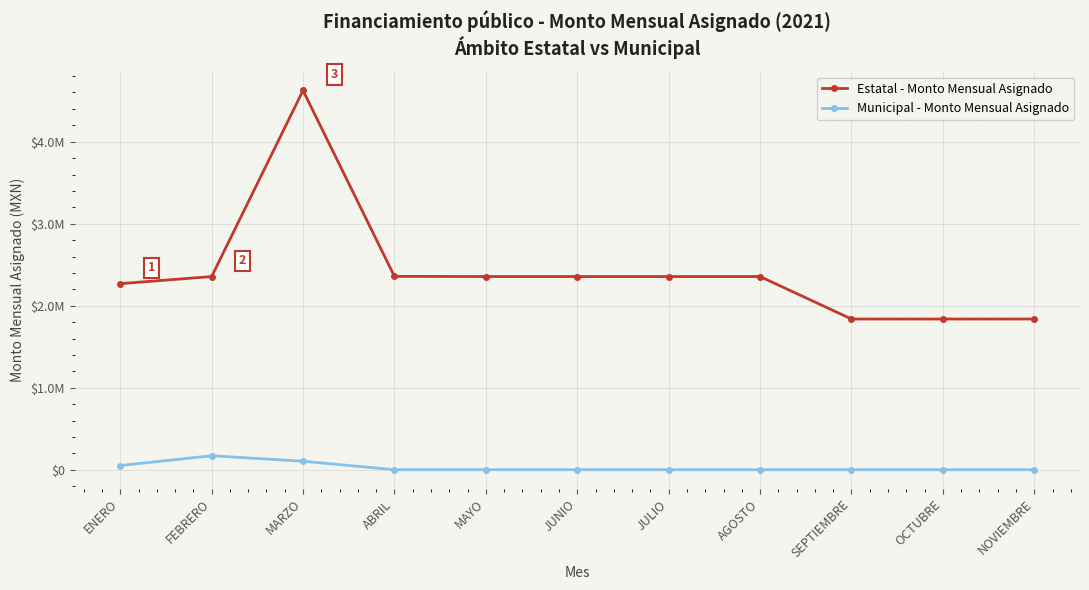

What position from the left is AGOSTO?

8